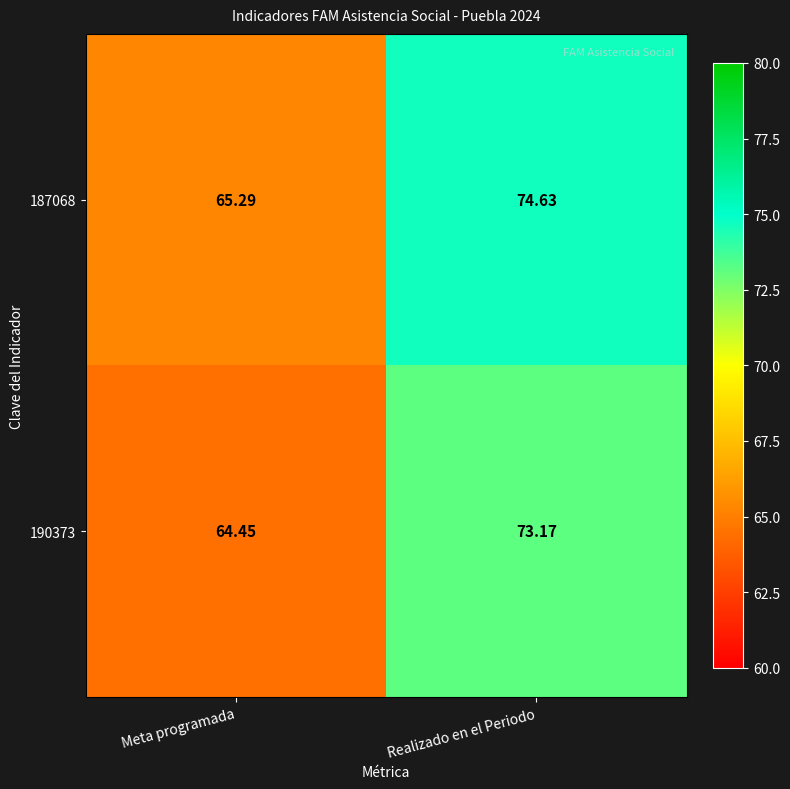

How many categories are shown in the chart?

2